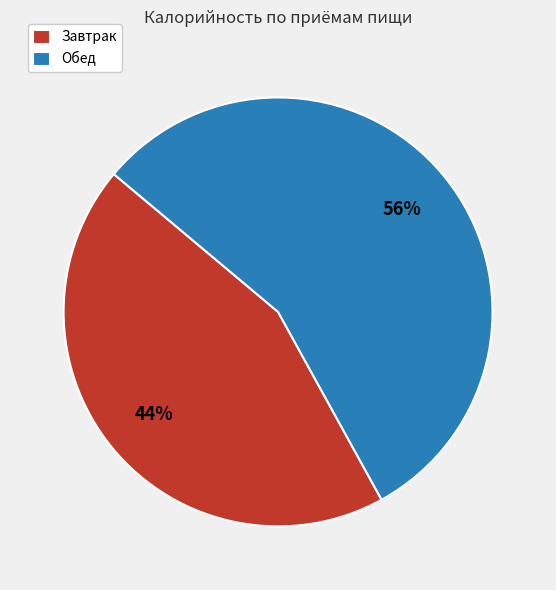

Is Завтрак the majority of the pie?

No